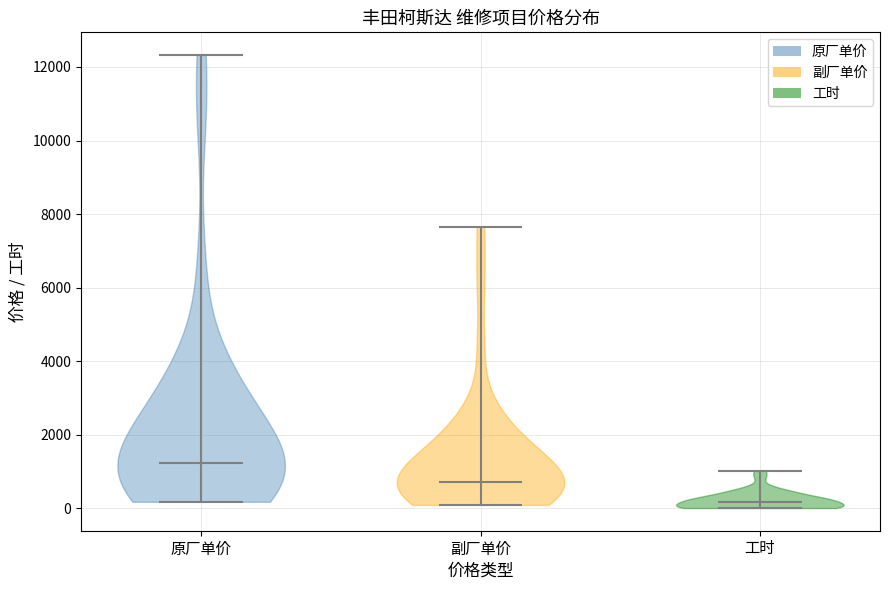

Reading left to right, read every violin against the y-axis: where its median line is, and the lowest and highest points it reaches. The values are not printed on the chart, so give them approximately, as read against the axis.

原厂单价: median line 1200, lowest point 200, highest point 12400
副厂单价: median line 800, lowest point 0, highest point 7600
工时: median line 200, lowest point 0, highest point 1000